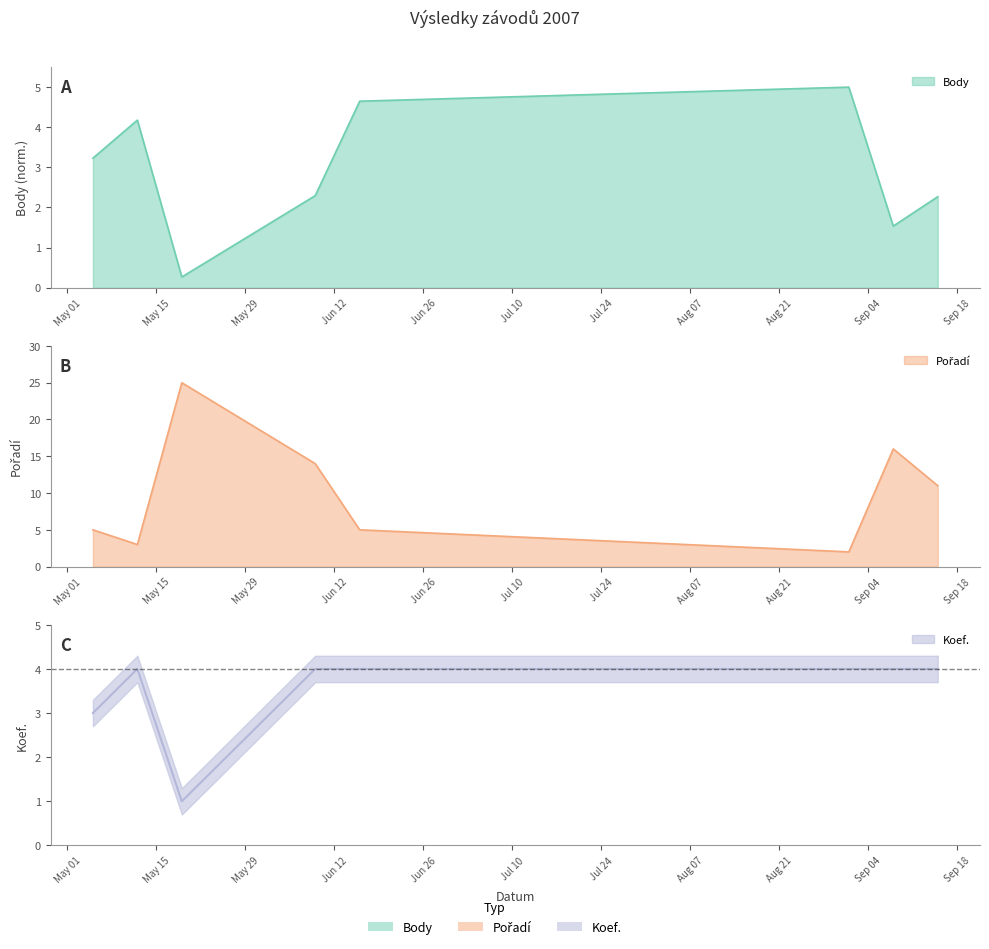

The Koef. series shows 4.0 at 2007-09-08. True or false?

True